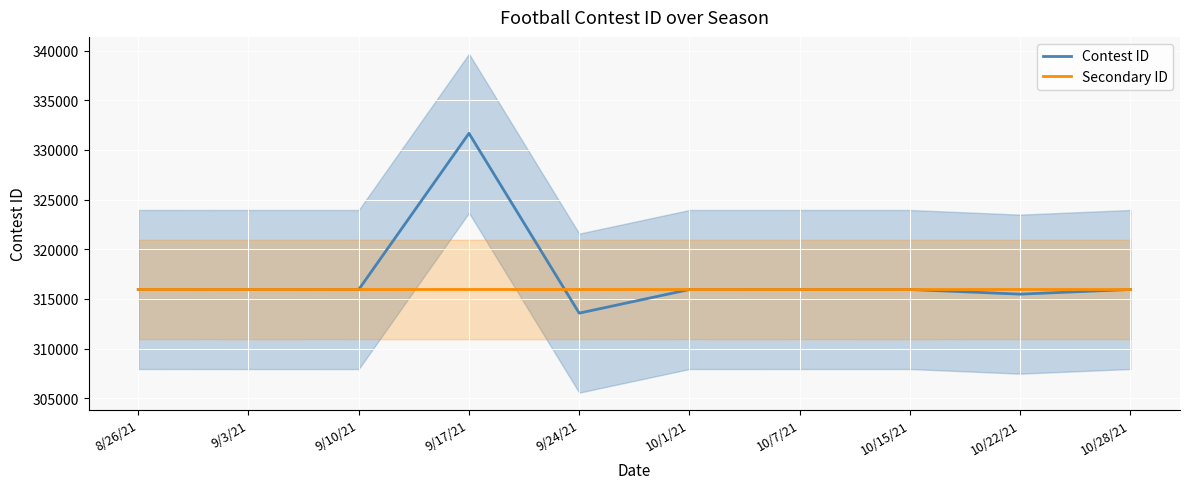

How many times do Secondary ID and Contest ID cross each other?

4